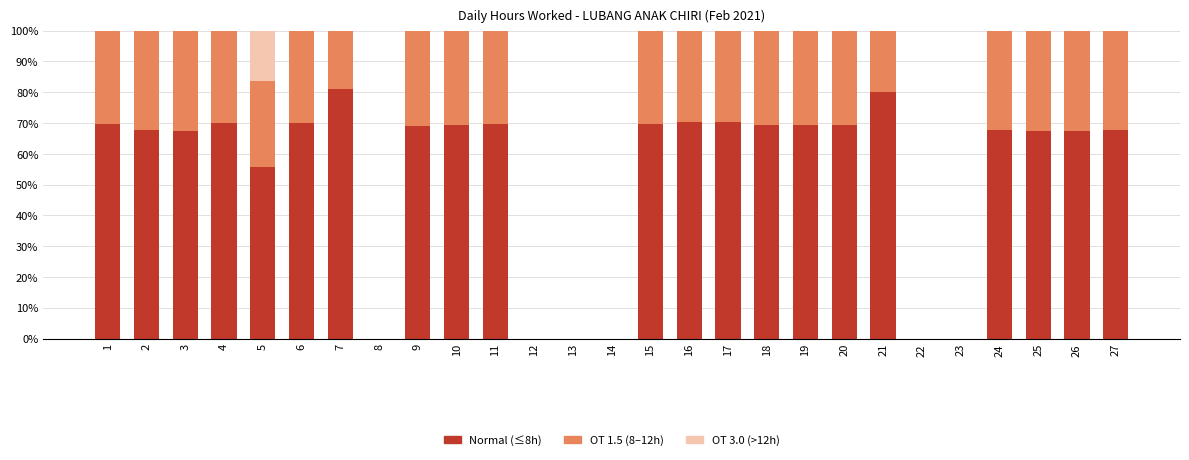

What is the total value across all series at 6?

100.0